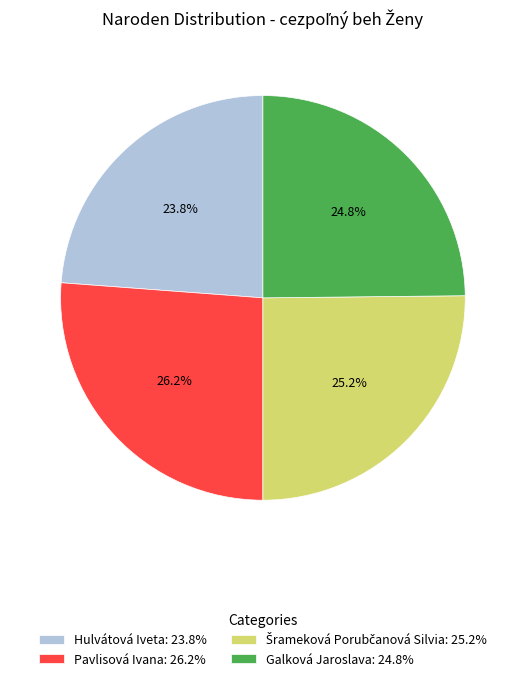

Between Hulvátová Iveta: 23.8% and Pavlisová Ivana: 26.2%, which is larger?

Pavlisová Ivana: 26.2%